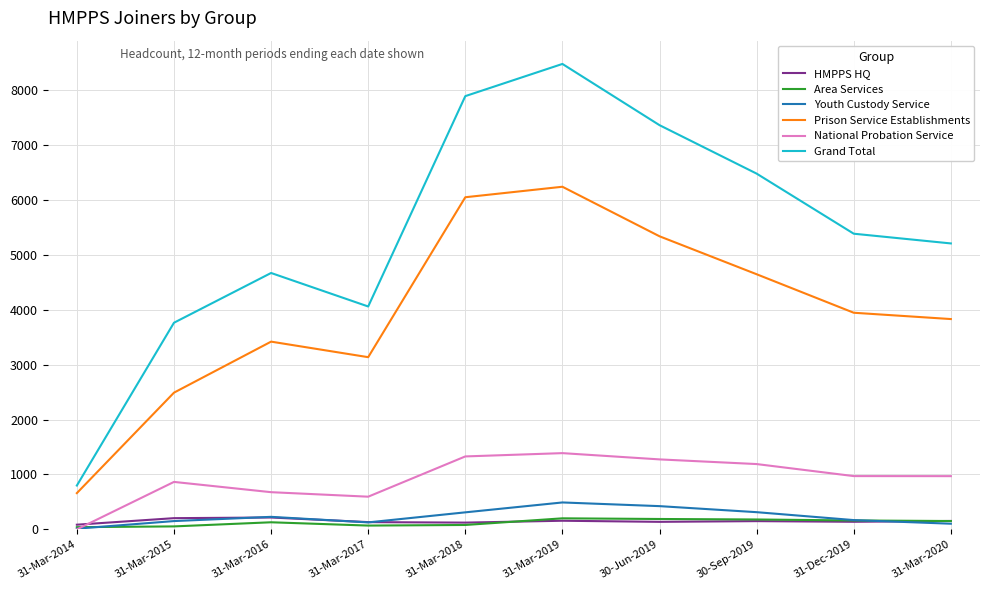

Which series changed the most between 31-Mar-2014 and 31-Mar-2020?

Grand Total